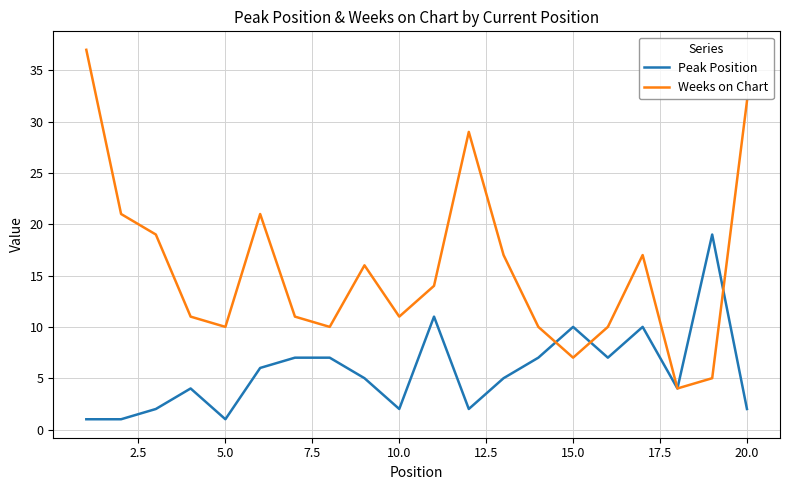

How many lines are shown in the chart?

2